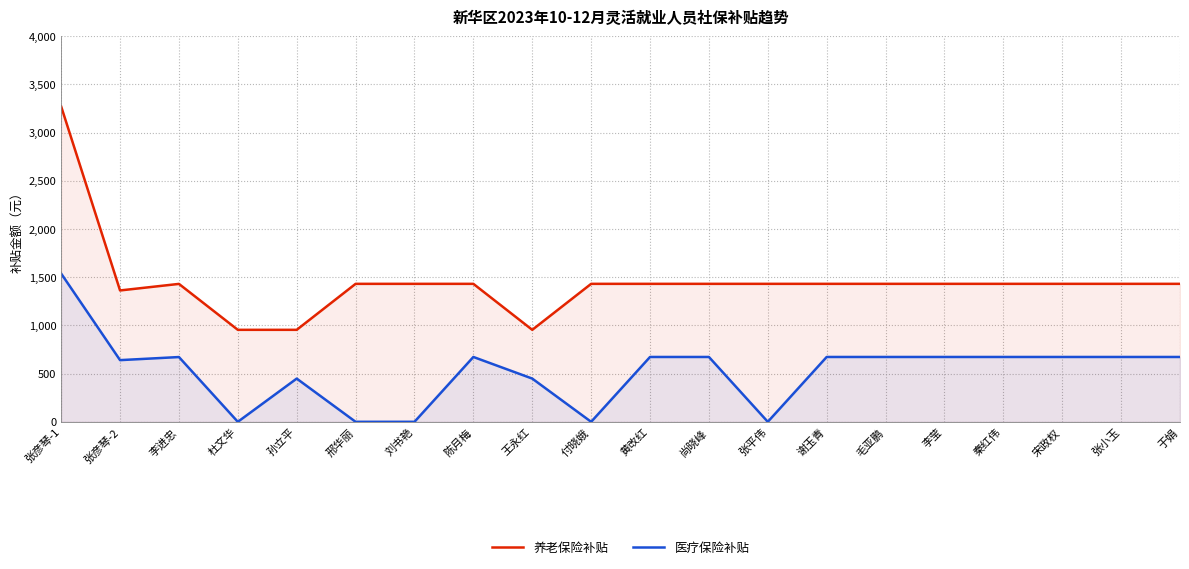

What position from the right is 张平伟?

8